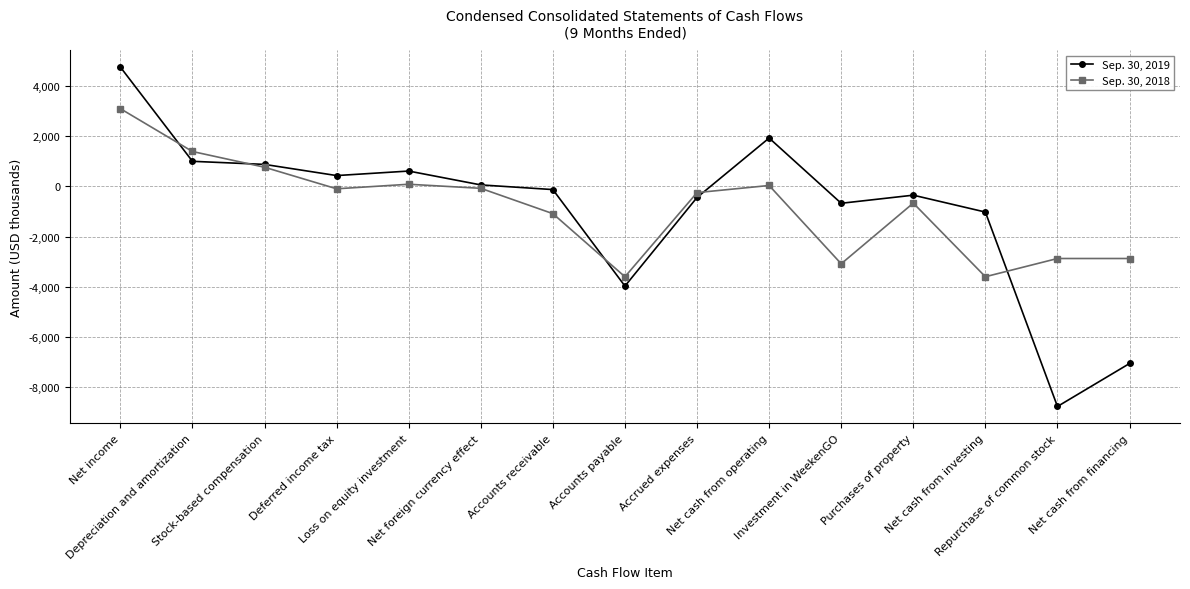

What are all the series names shown in the legend?

Sep. 30, 2019, Sep. 30, 2018